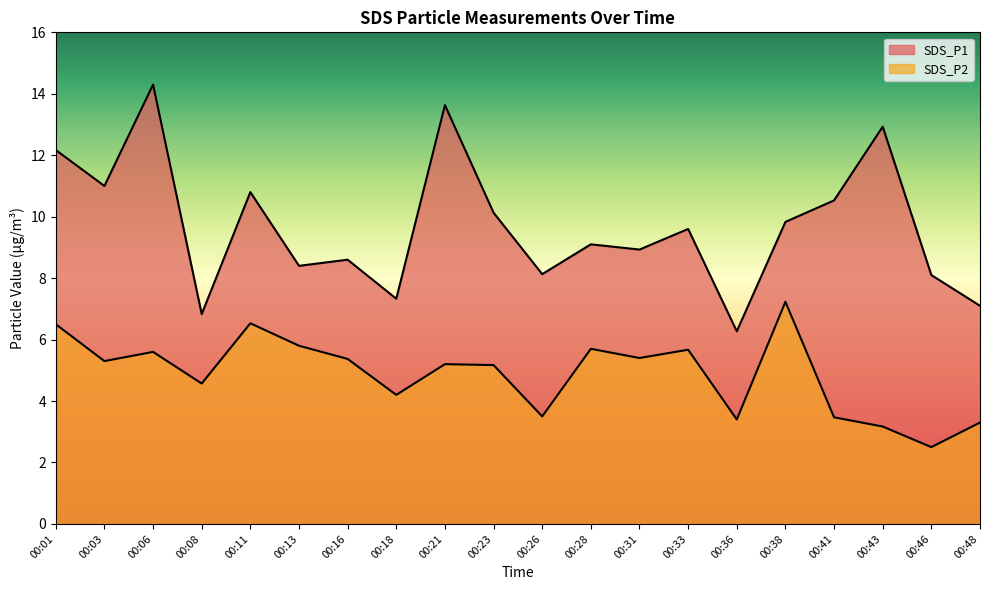

True or false: SDS_P1 and SDS_P2 intersect in this chart.

False